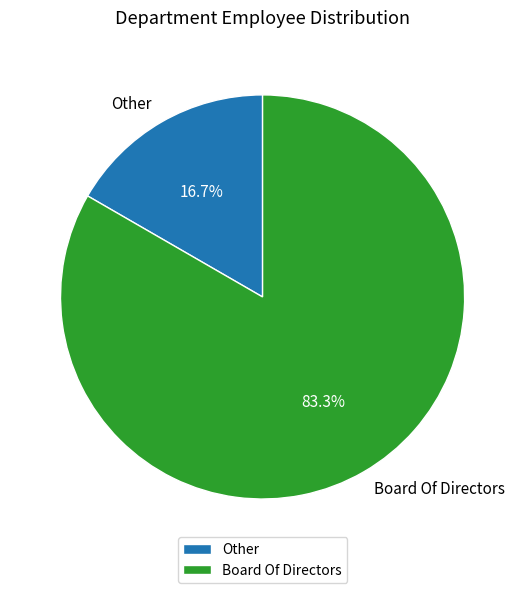

Does Other account for over 50% of the chart?

No